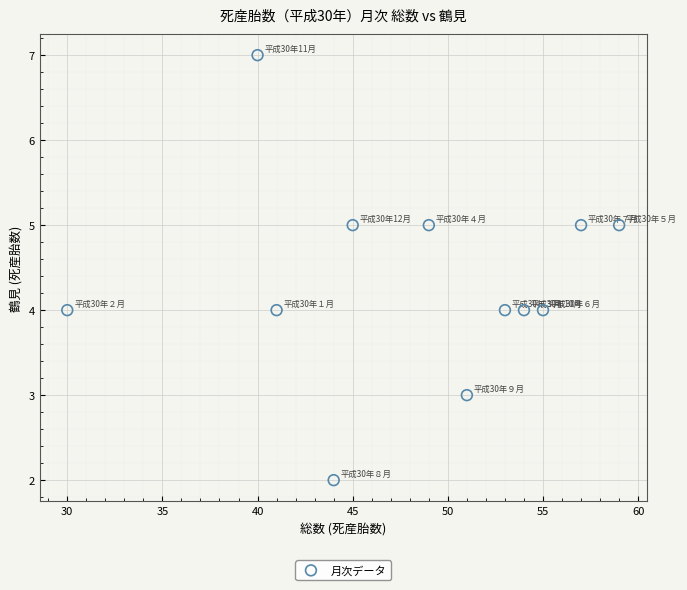

What is the average X value?

48